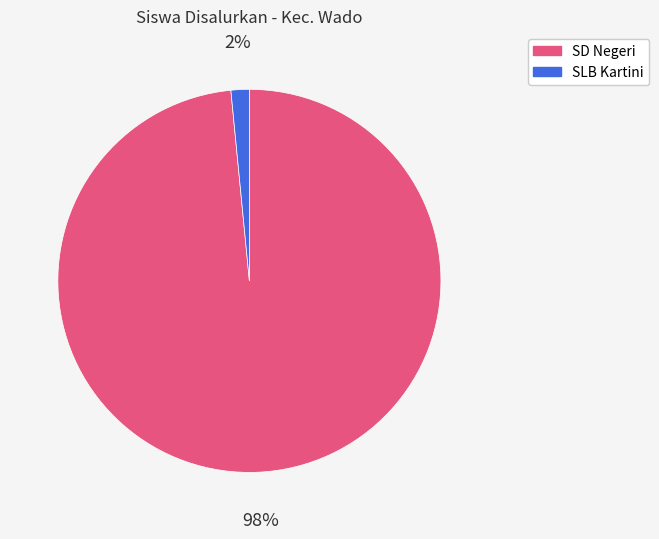

How many slices are in this pie chart?

2